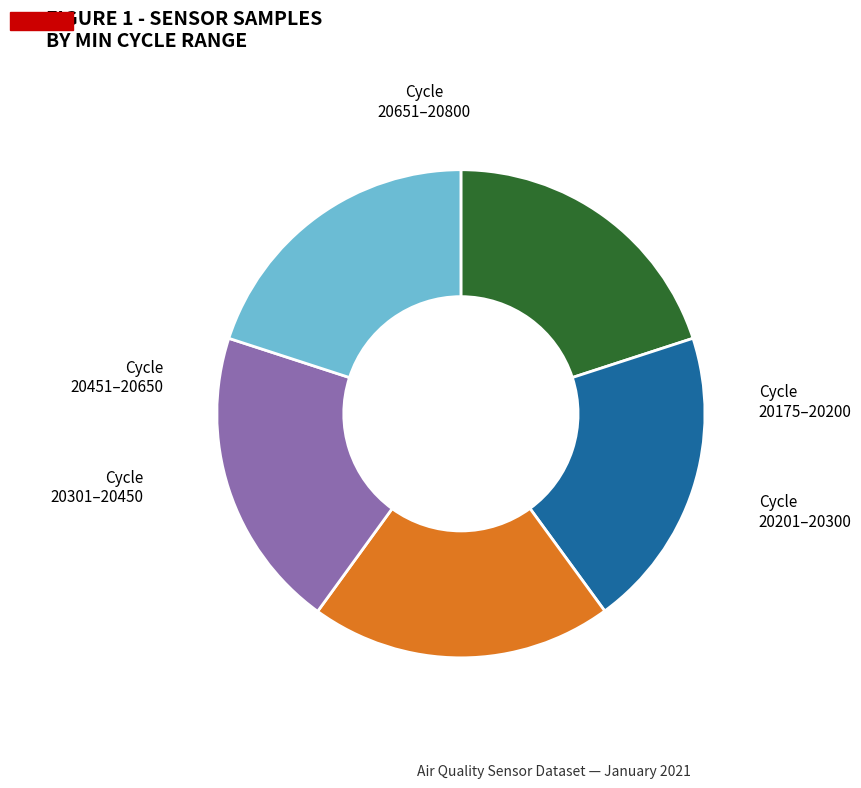

Count the number of slices in the pie.

5